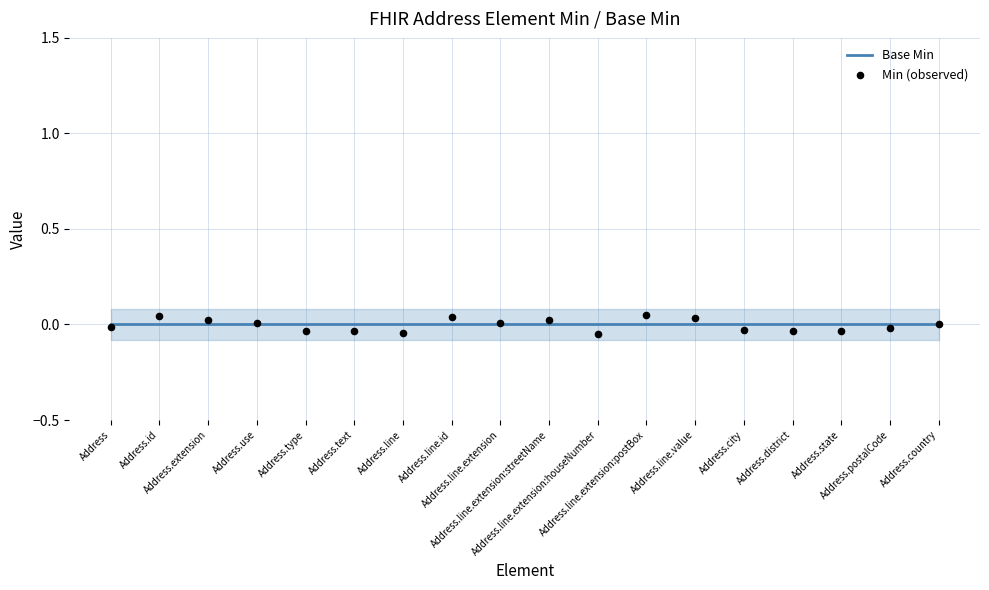

At which category is the sum across all series the highest?

Address.line.extension:postBox